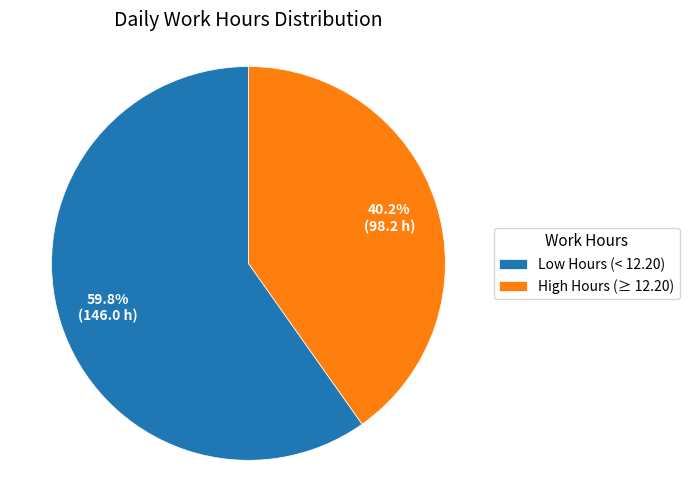

Rank the categories by value from lowest to highest.

High Hours (≥ 12.20), Low Hours (< 12.20)